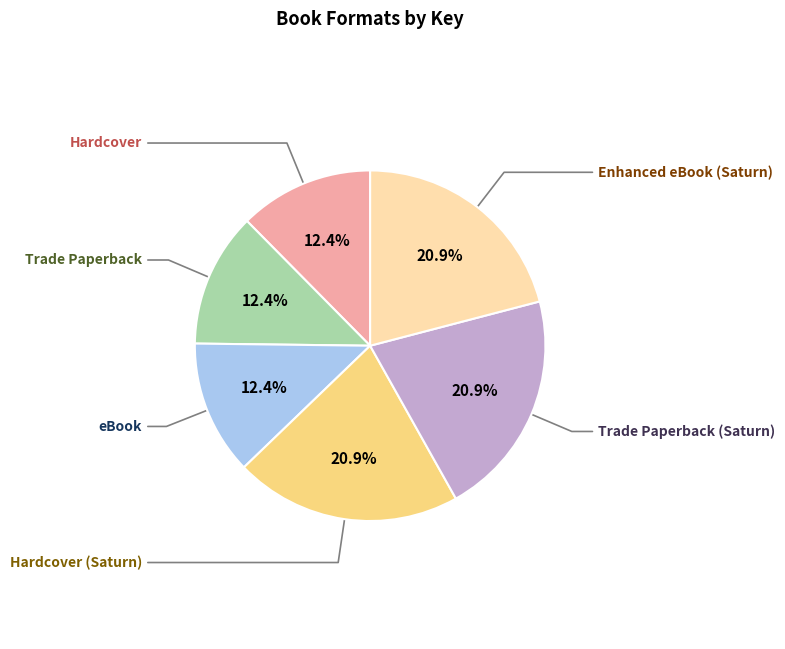

What is the ratio of the value at Hardcover to the value at Hardcover (Saturn)?

0.6